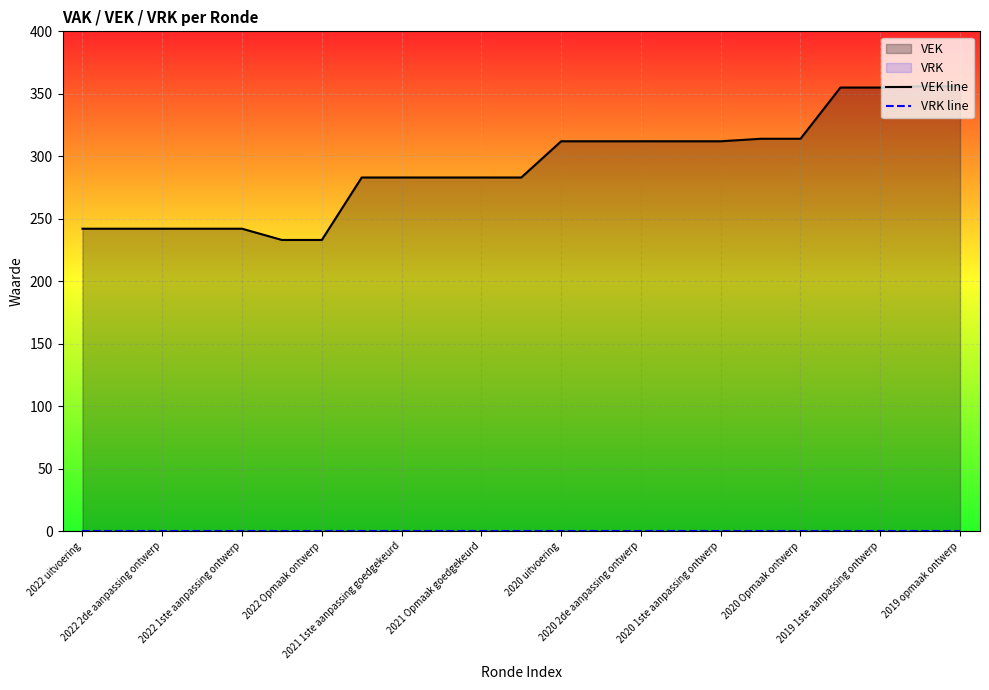

What is the difference between the second highest and minimum values in the VEK line series?

123